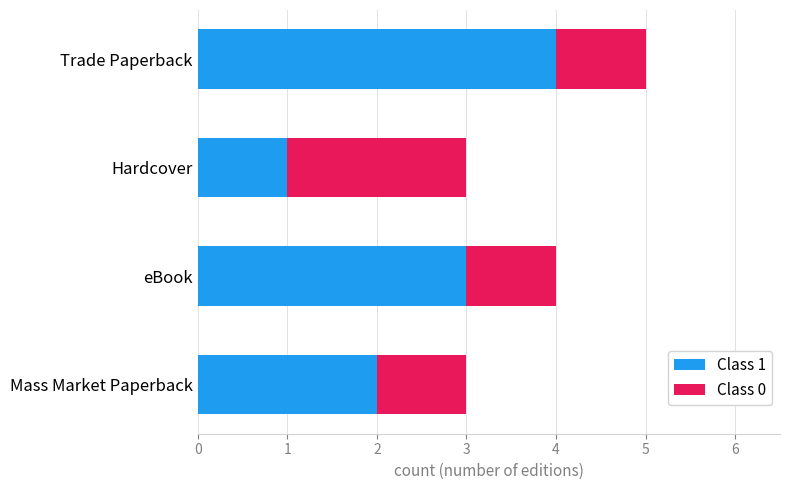

List the labels in order of Class 1 value, largest first.

Trade Paperback, eBook, Mass Market Paperback, Hardcover